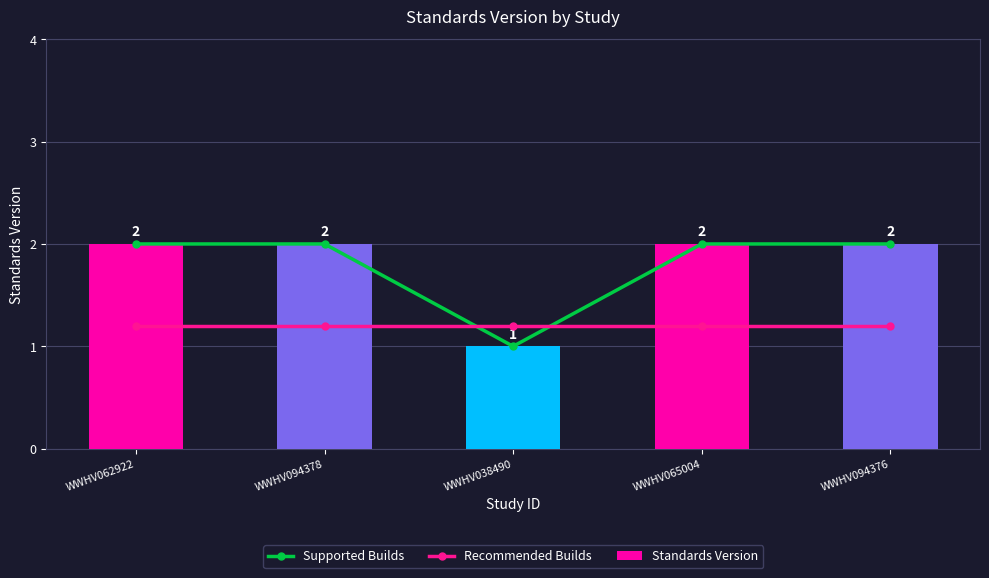

What is the sum of the Standards Version values at WWHV038490 and WWHV062922?

3